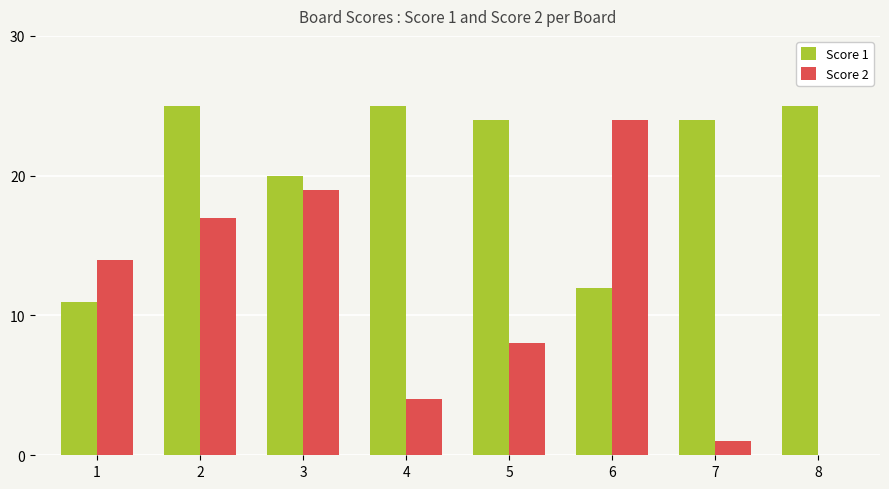

What is the sum of all Score 1 values?

166